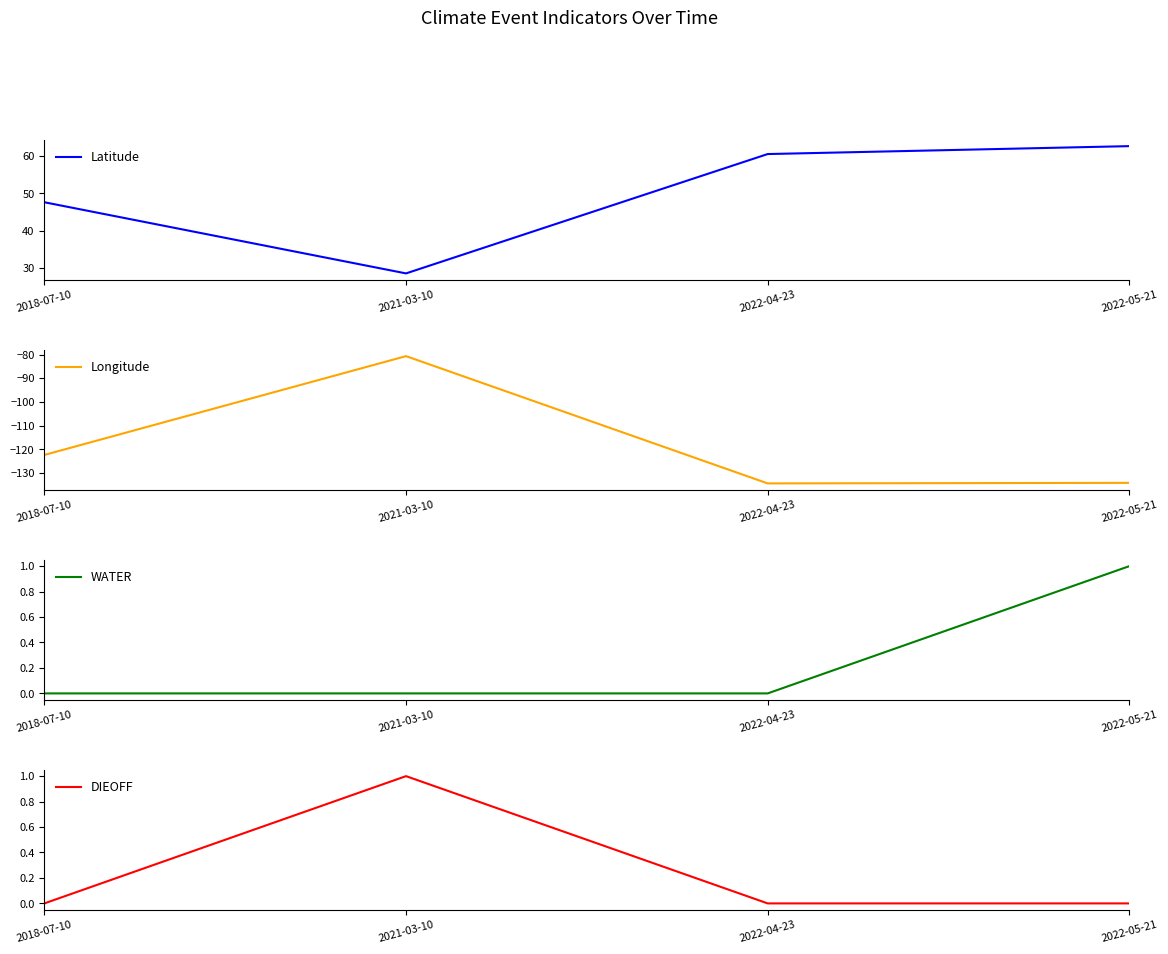

Is the value of Latitude at 2018-07-10 greater than the value of DIEOFF at 2021-03-10?

Yes